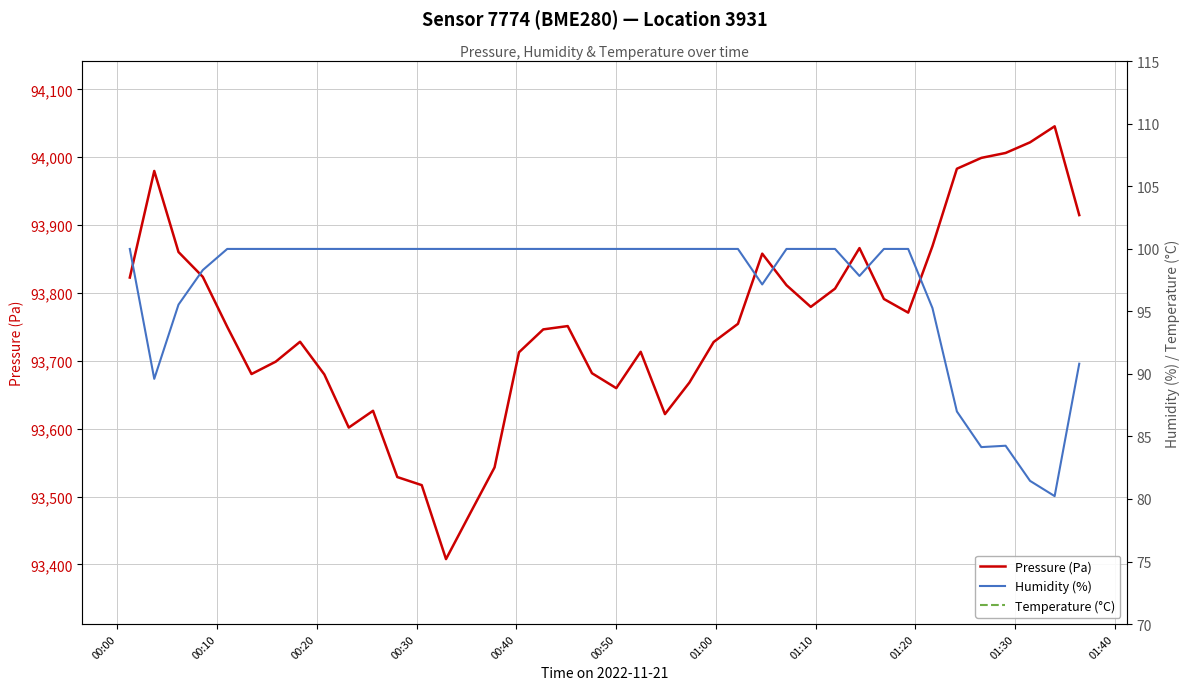

True or false: Humidity (%) and Pressure (Pa) intersect in this chart.

False